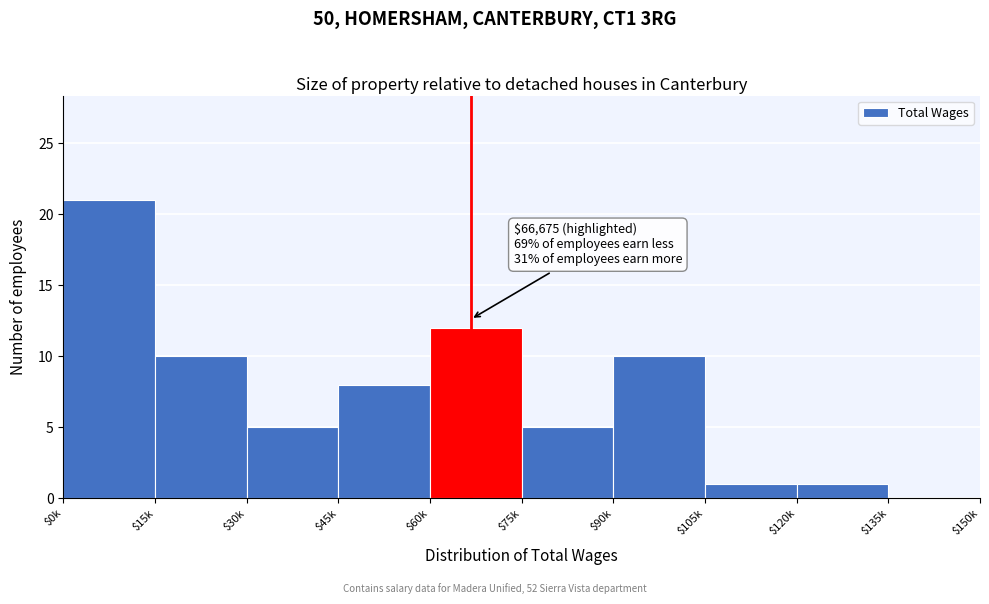

What is the sum of all values?

73